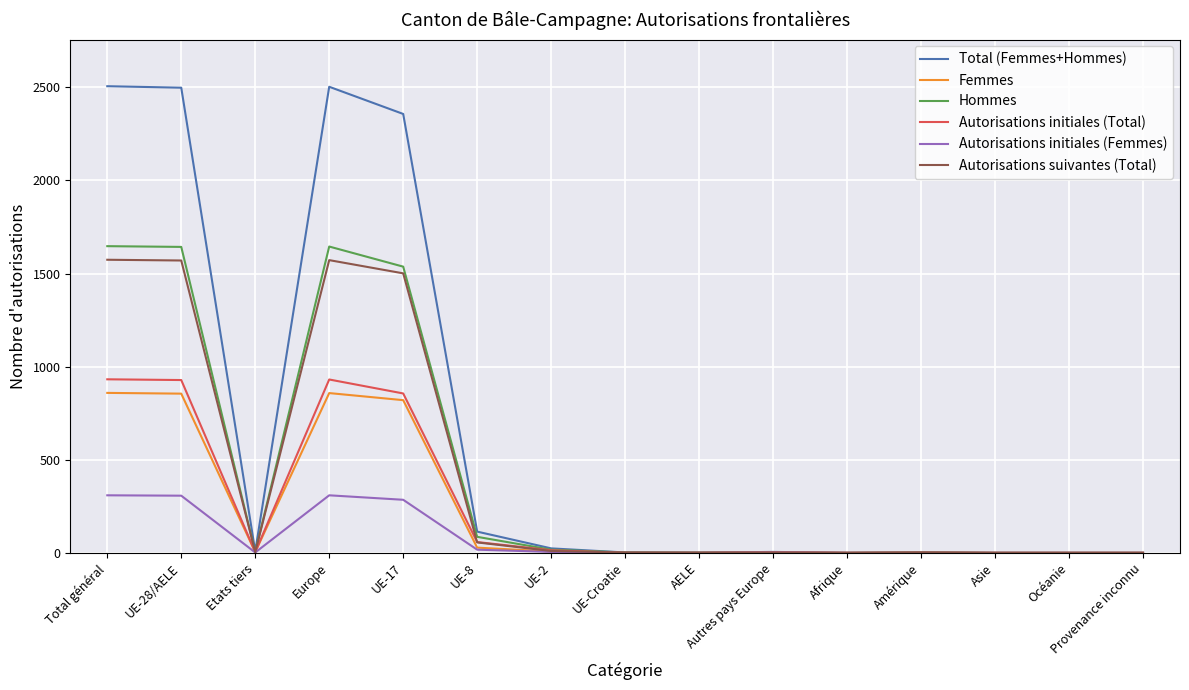

What is the greatest value displayed?

2506